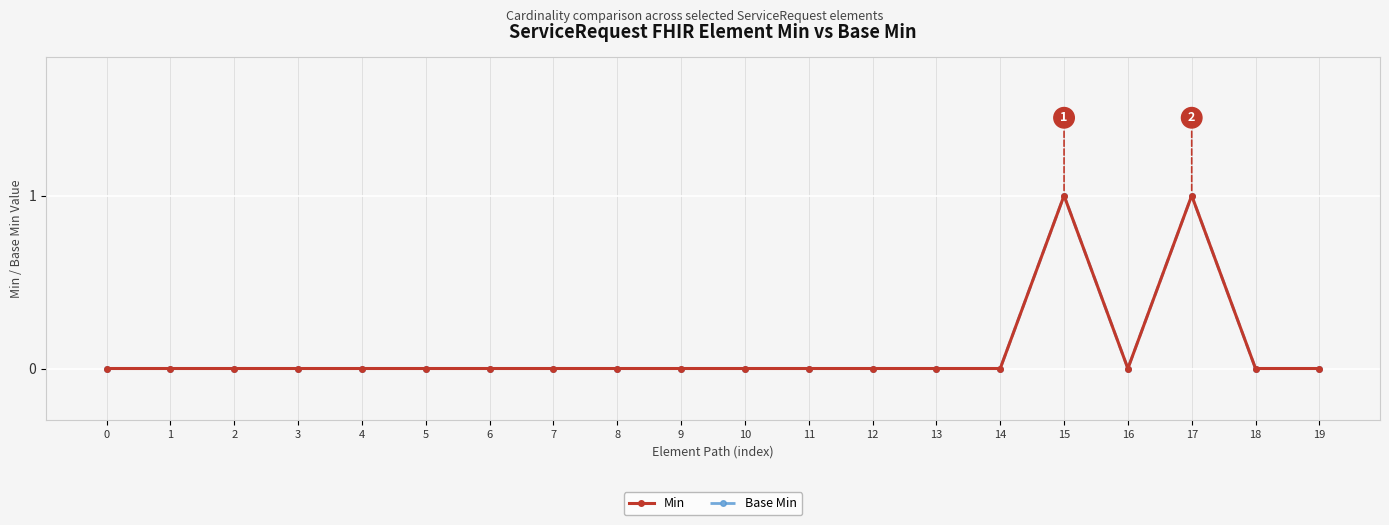

Does the chart have visible grid lines?

Yes